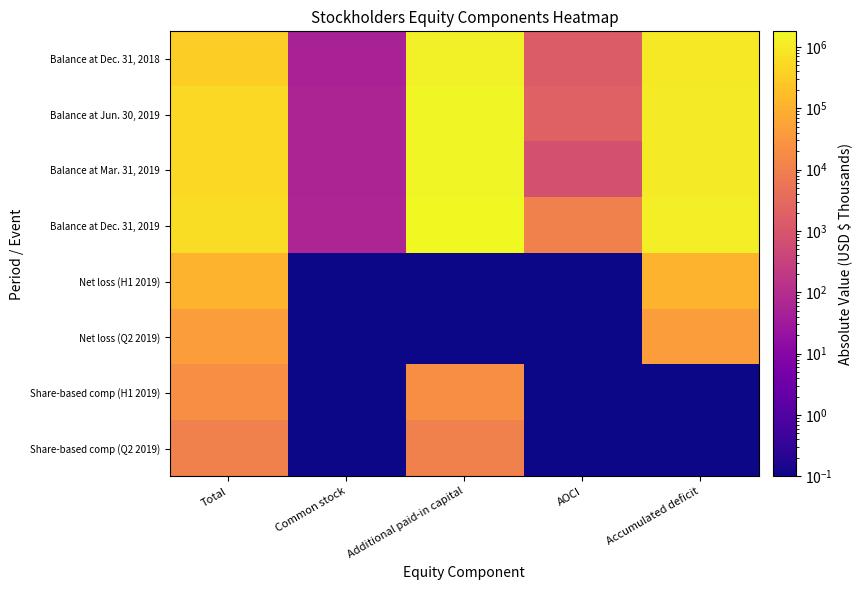

Reading left to right, extract all data points from this chart.

Balance at Dec. 31, 2018: Total=350727.0	Common stock=51.0	Additional paid-in capital=1288137.0	AOCI=1462.0	Accumulated deficit=938923.0
Balance at Jun. 30, 2019: Total=488685.0	Common stock=58.0	Additional paid-in capital=1539530.0	AOCI=1922.0	Accumulated deficit=1052825.0
Balance at Mar. 31, 2019: Total=512942.0	Common stock=58.0	Additional paid-in capital=1523115.0	AOCI=805.0	Accumulated deficit=1011036.0
Balance at Dec. 31, 2019: Total=594330.0	Common stock=62.0	Additional paid-in capital=1795351.0	AOCI=10584.0	Accumulated deficit=1190499.0
Net loss (H1 2019): Total=113902.0	Common stock=0.1	Additional paid-in capital=0.1	AOCI=0.1	Accumulated deficit=113902.0
Net loss (Q2 2019): Total=41789.0	Common stock=0.1	Additional paid-in capital=0.1	AOCI=0.1	Accumulated deficit=41789.0
Share-based comp (H1 2019): Total=20184.0	Common stock=0.1	Additional paid-in capital=20184.0	AOCI=0.1	Accumulated deficit=0.1
Share-based comp (Q2 2019): Total=10920.0	Common stock=0.1	Additional paid-in capital=10920.0	AOCI=0.1	Accumulated deficit=0.1